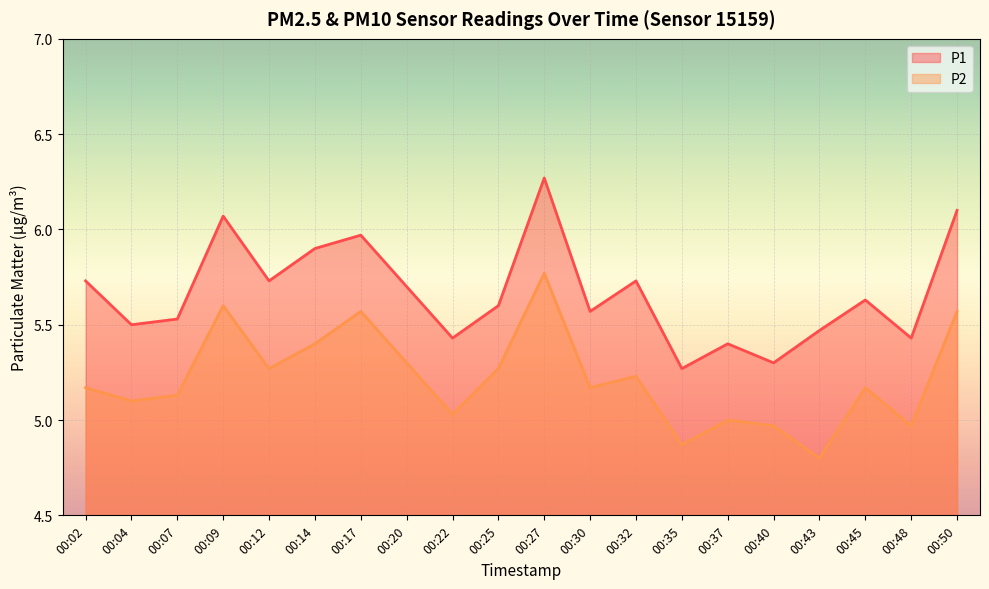

Which series has the largest range (max minus min)?

P1